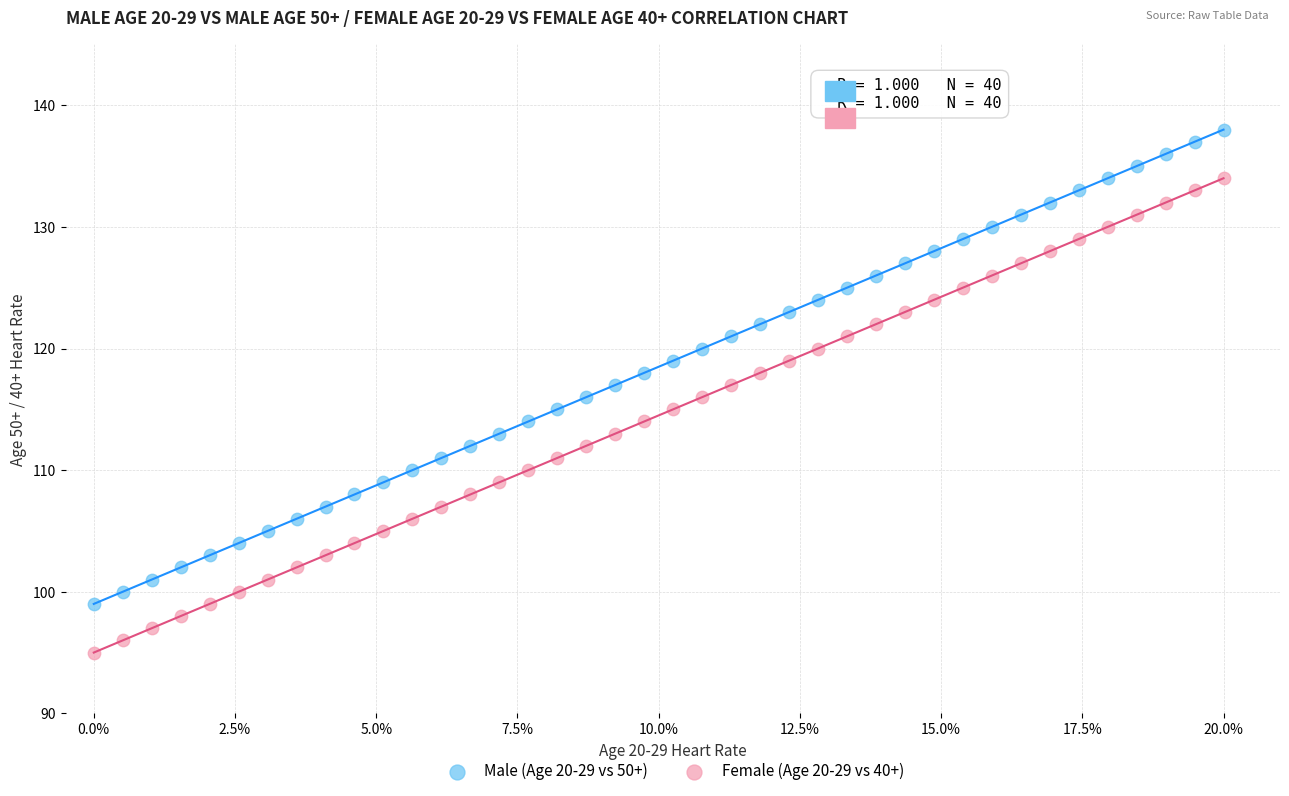

Across all data points, what is the range of Y values (max minus min)?

43